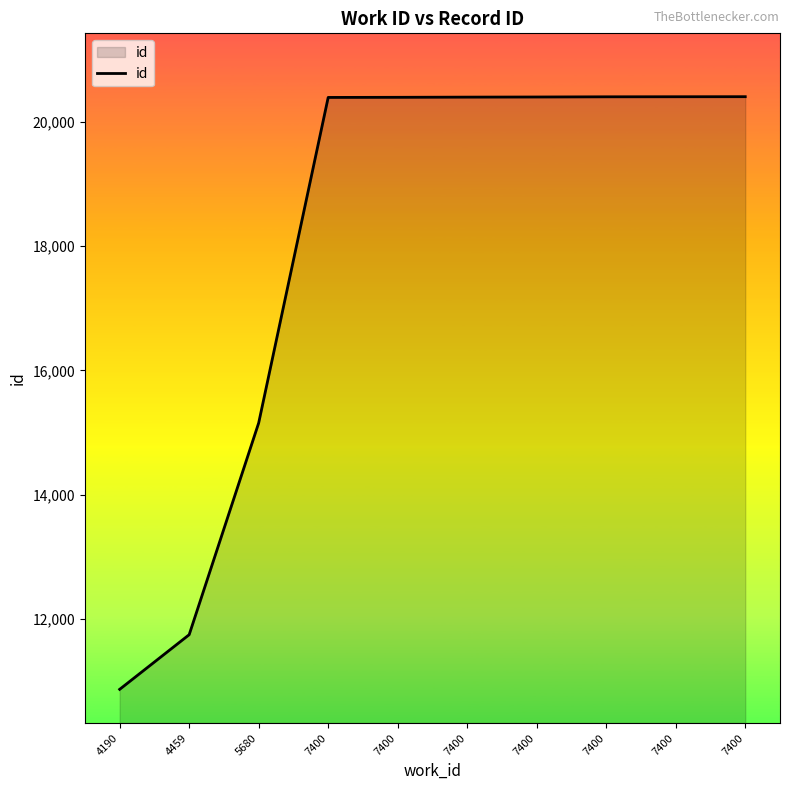

What is the ratio of the value at 4459 to the value at 7400?

0.6